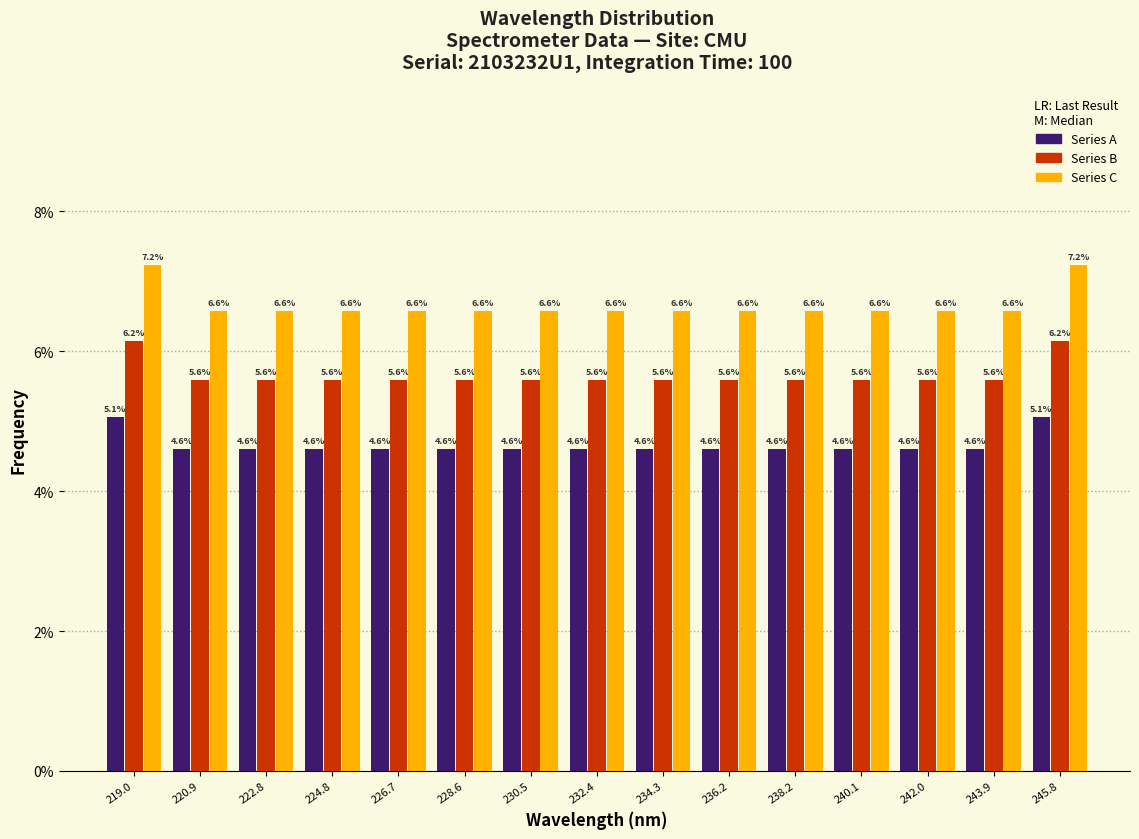

Reading left to right, transcribe this chart: for each range on the x-axis, give the height of each series' bar. The bar edges are not printed on the chart, so give them approximately, as read against the axis.

218.0 to 220.0: Series A=5.1	Series B=6.2	Series C=7.2
220.0 to 221.8: Series A=4.6	Series B=5.6	Series C=6.6
221.8 to 223.8: Series A=4.6	Series B=5.6	Series C=6.6
223.8 to 225.8: Series A=4.6	Series B=5.6	Series C=6.6
225.8 to 227.6: Series A=4.6	Series B=5.6	Series C=6.6
227.6 to 229.6: Series A=4.6	Series B=5.6	Series C=6.6
229.6 to 231.4: Series A=4.6	Series B=5.6	Series C=6.6
231.4 to 233.4: Series A=4.6	Series B=5.6	Series C=6.6
233.4 to 235.2: Series A=4.6	Series B=5.6	Series C=6.6
235.2 to 237.2: Series A=4.6	Series B=5.6	Series C=6.6
237.2 to 239.2: Series A=4.6	Series B=5.6	Series C=6.6
239.2 to 241.0: Series A=4.6	Series B=5.6	Series C=6.6
241.0 to 243.0: Series A=4.6	Series B=5.6	Series C=6.6
243.0 to 244.8: Series A=4.6	Series B=5.6	Series C=6.6
244.8 to 246.8: Series A=5.1	Series B=6.2	Series C=7.2